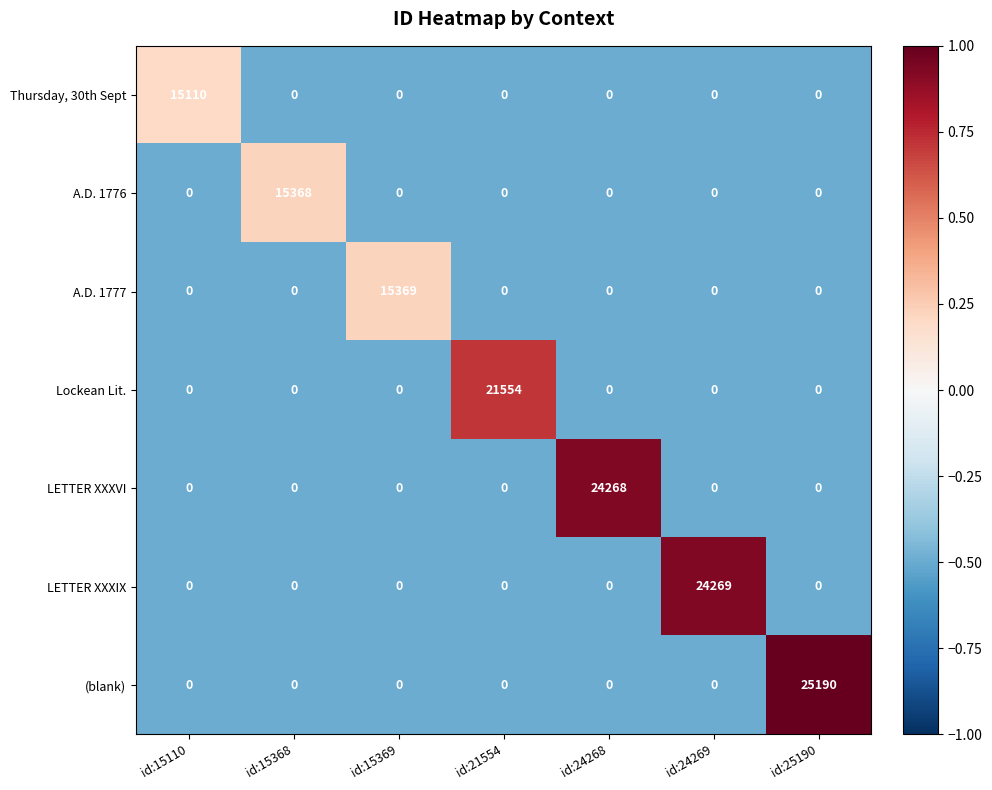

What is the total value across all series at id:25190?

25190